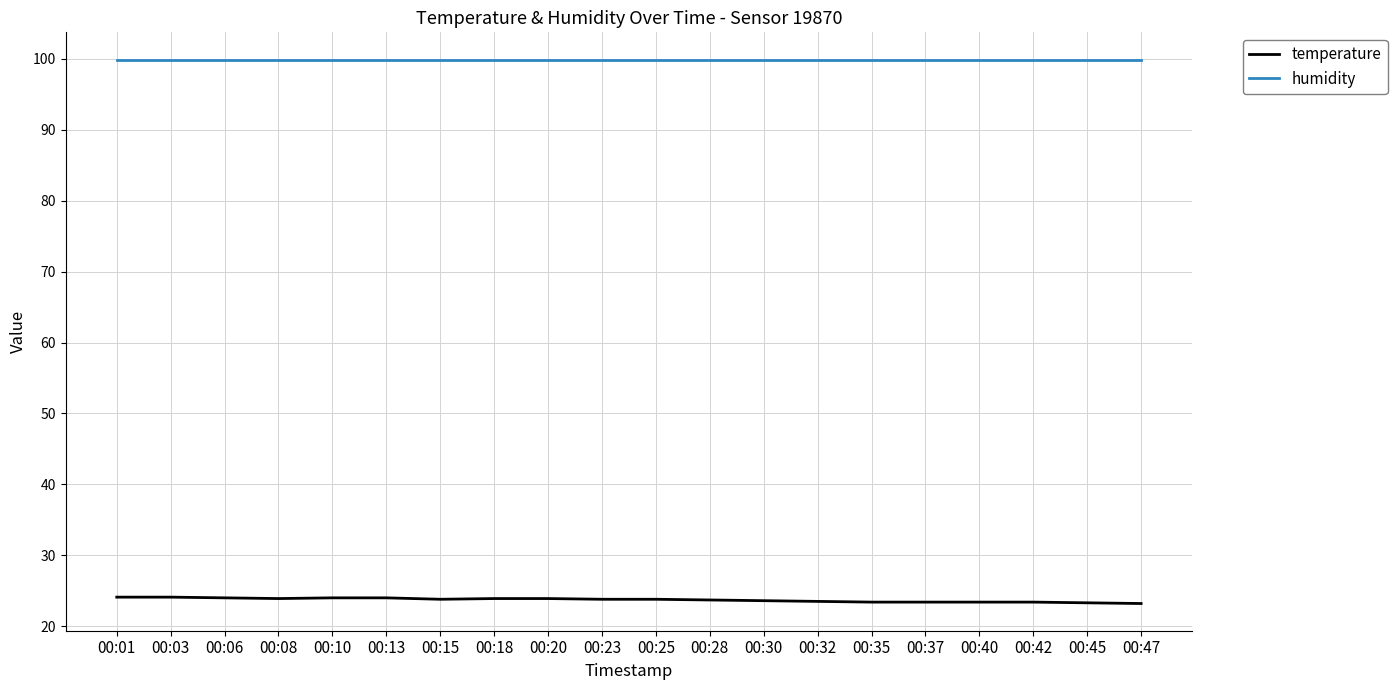

What is the minimum value shown in the chart?

23.2